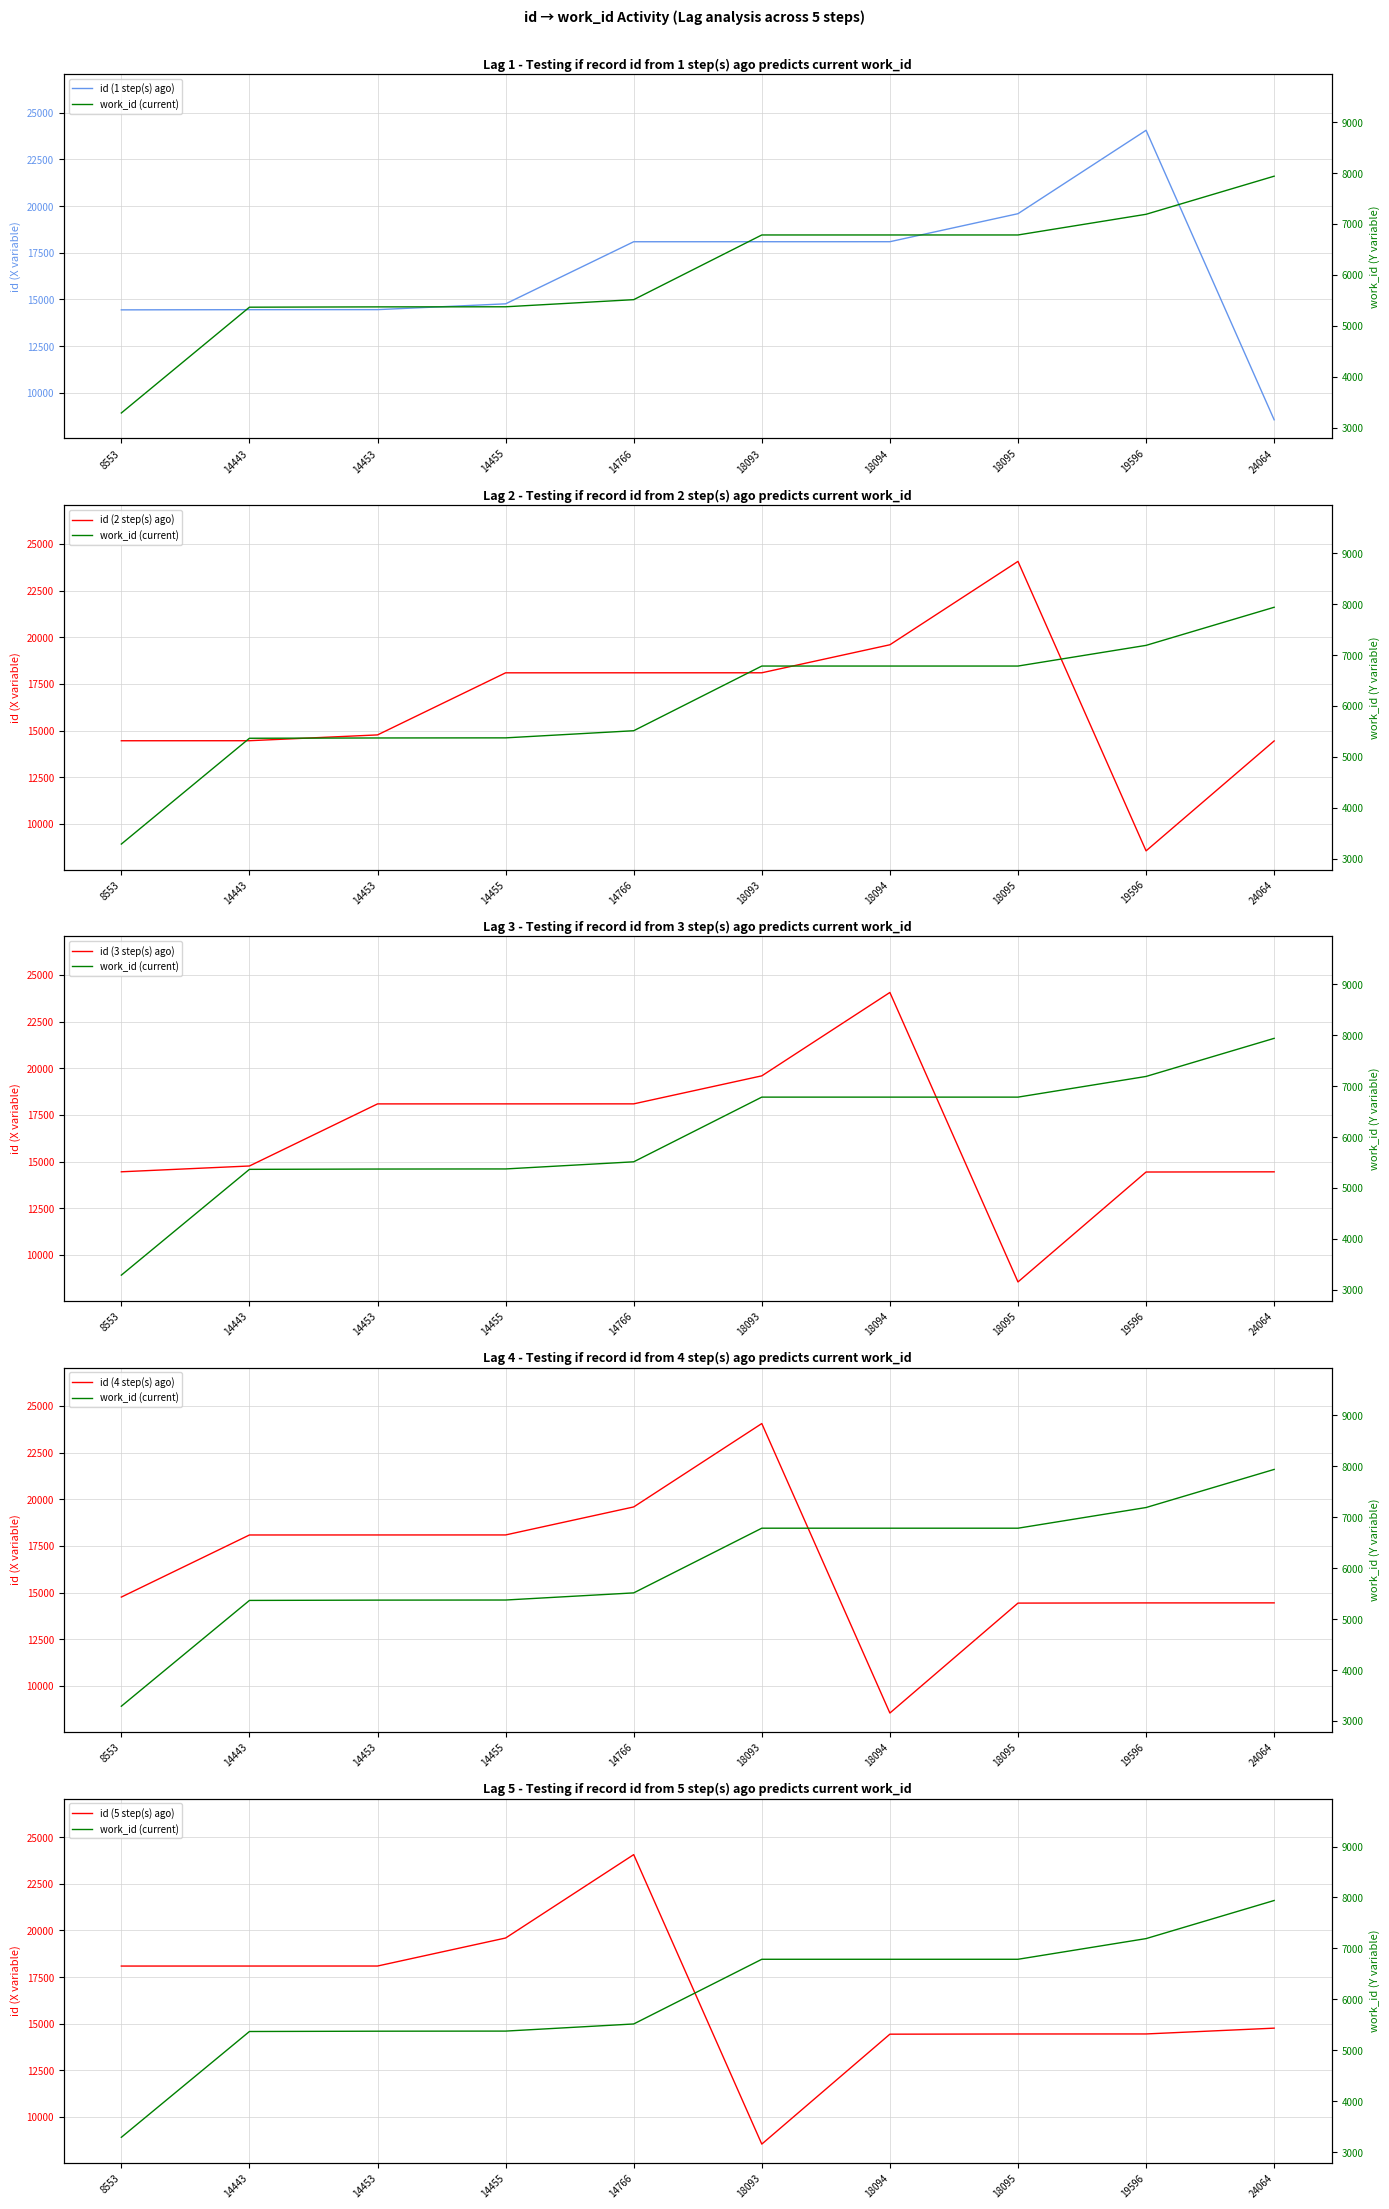

Is the value of id (1 step(s) ago) at 14455 greater than the value of id (2 step(s) ago) at 14443?

Yes